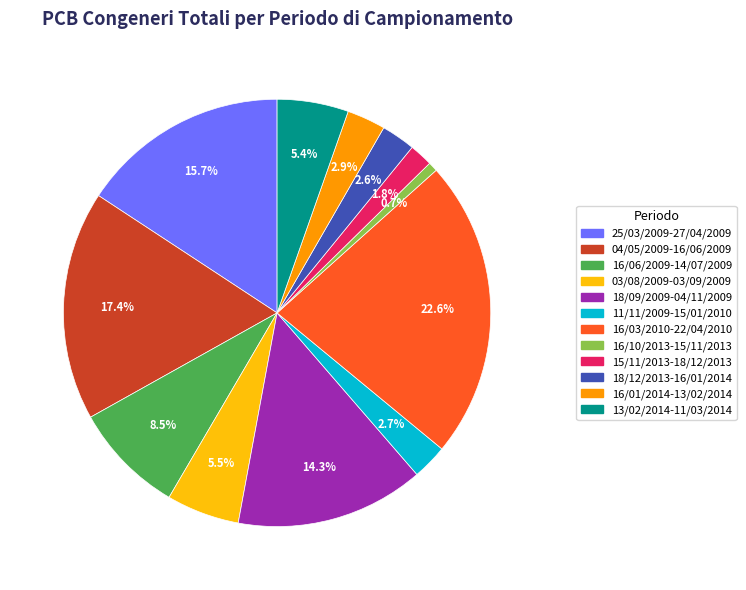

Between 16/06/2009-14/07/2009 and 18/12/2013-16/01/2014, which is larger?

16/06/2009-14/07/2009